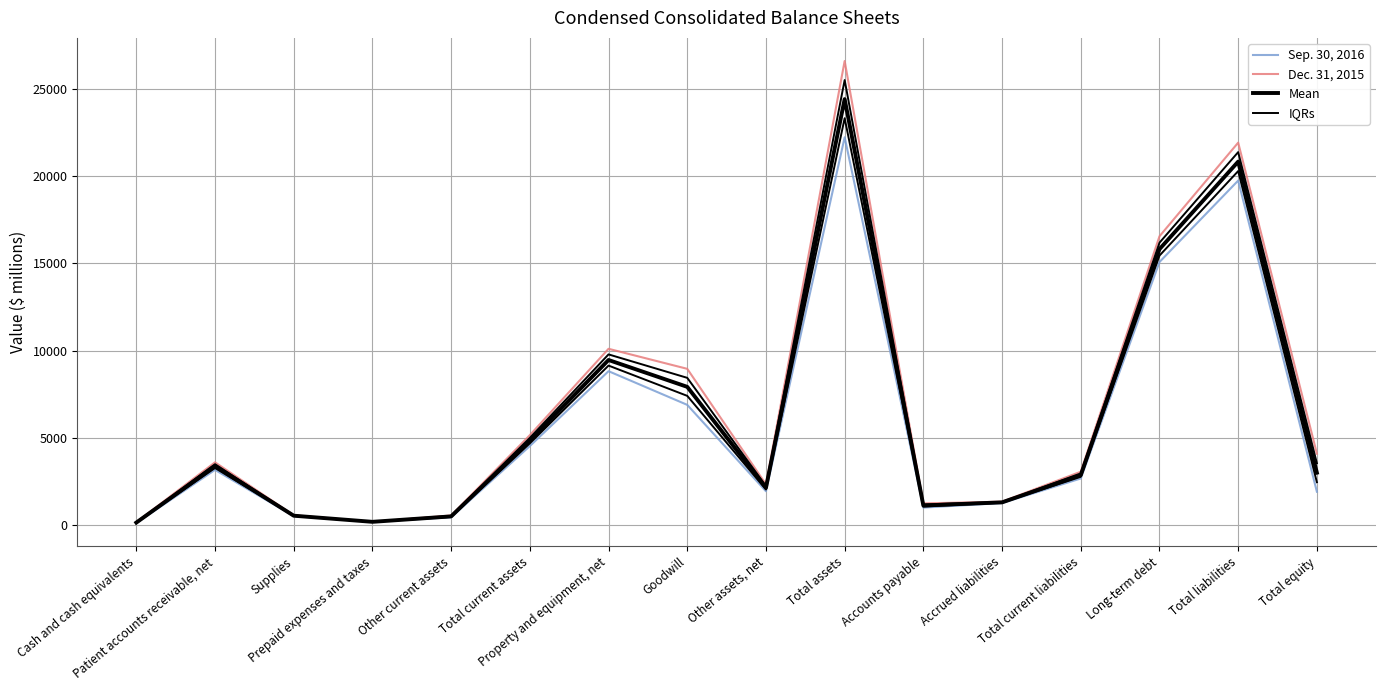

What is the sum of the Sep. 30, 2016 values at Other current assets and Goodwill?

7362.0